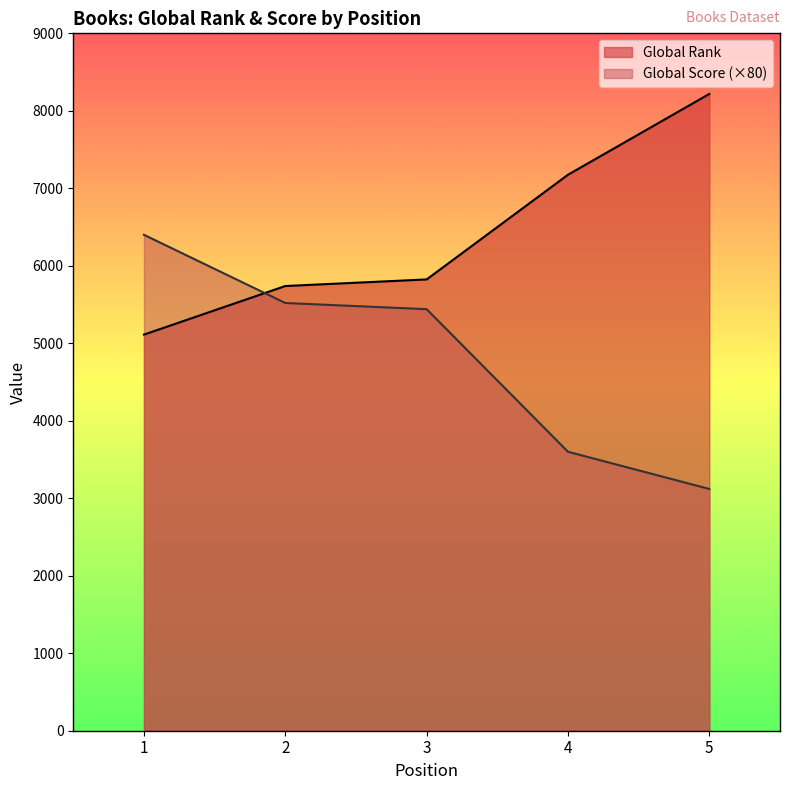

The value of Global Score at 4 is 5537. True or false?

False